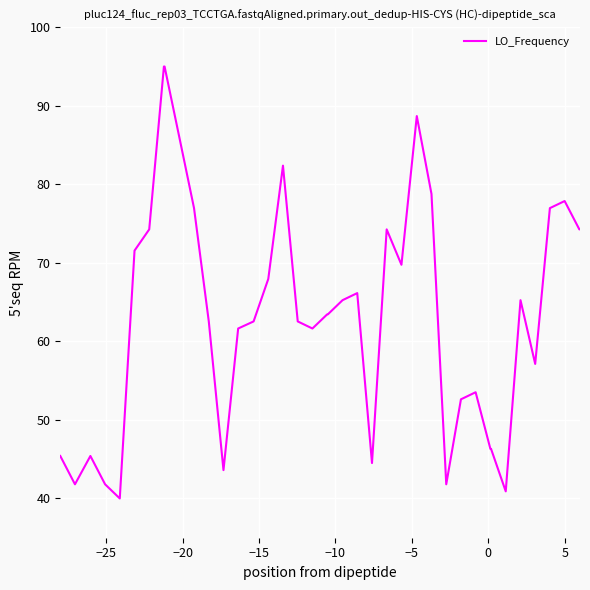

What is the difference between the maximum and minimum values?

55.0